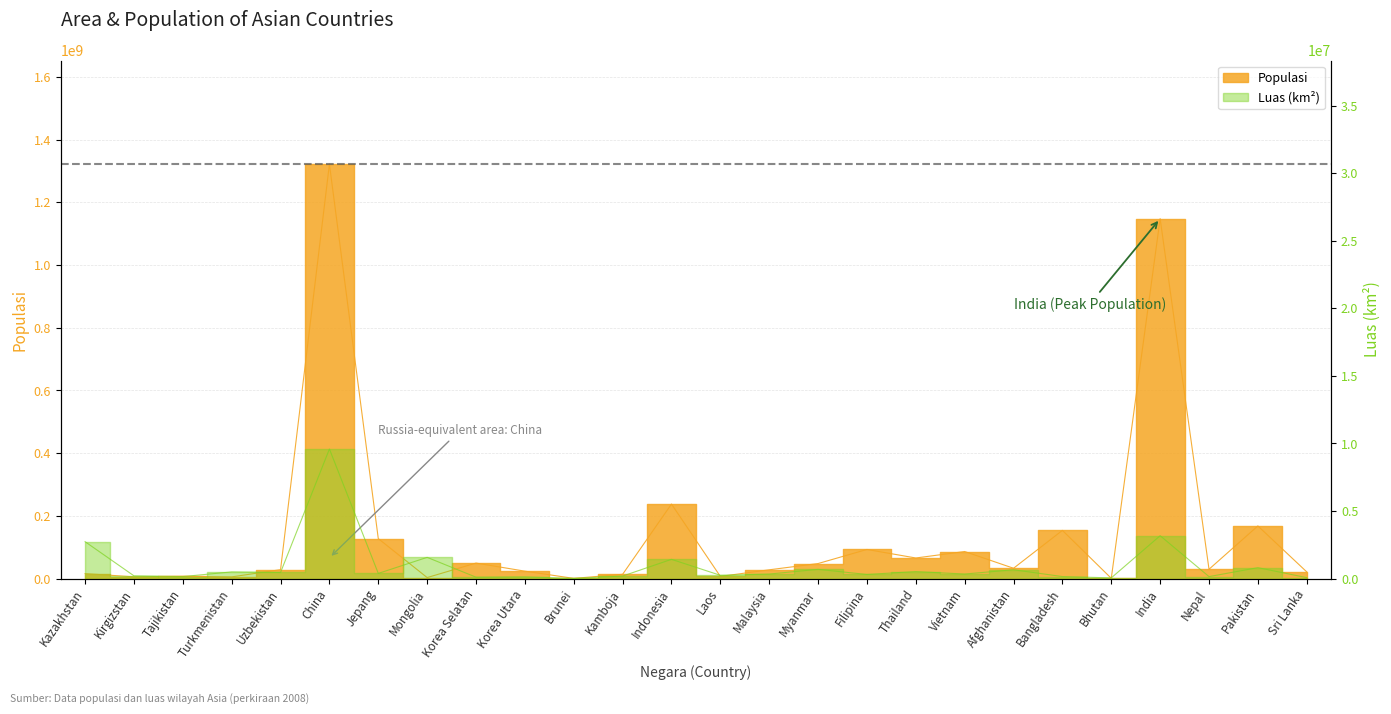

True or false: Luas (km²) and Populasi intersect in this chart.

False